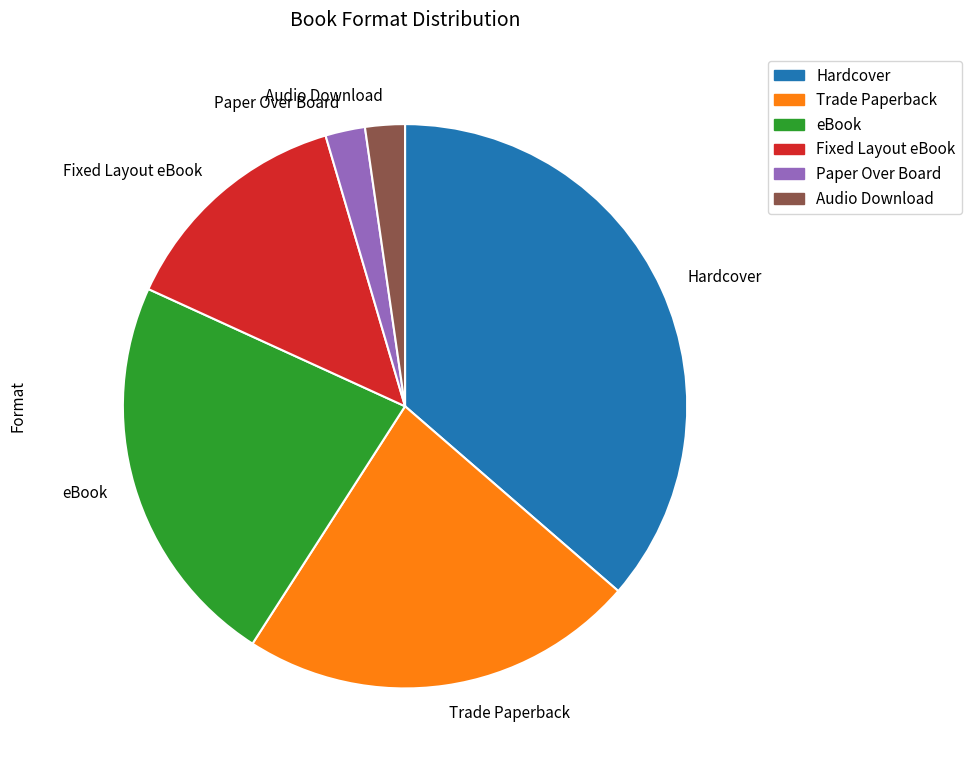

Is there a majority slice in this chart?

No